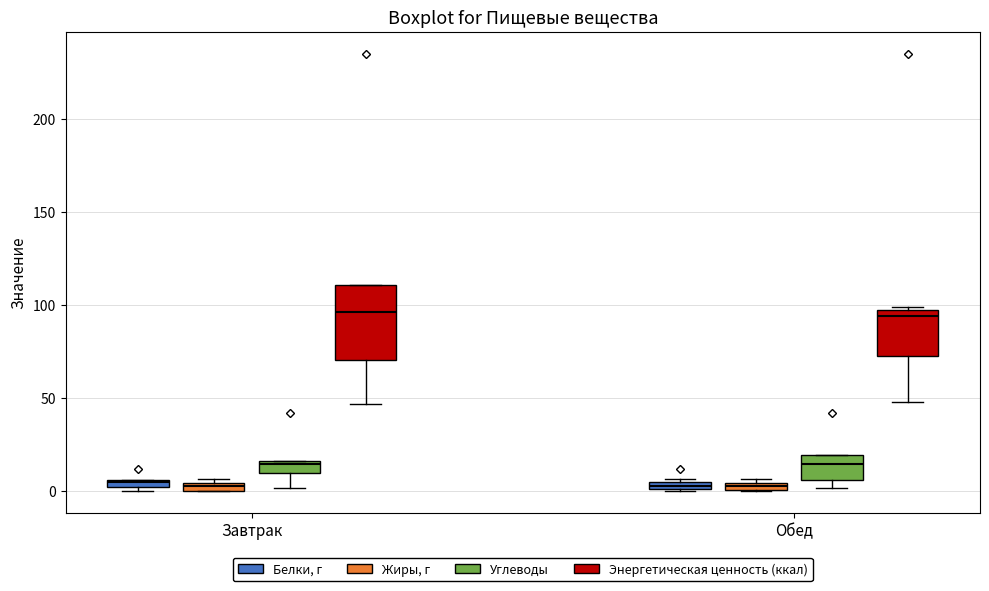

Comparing the boxes themselves (not the whiskers), which one is the tallest?

Завтрак (Энергетическая ценность (ккал))